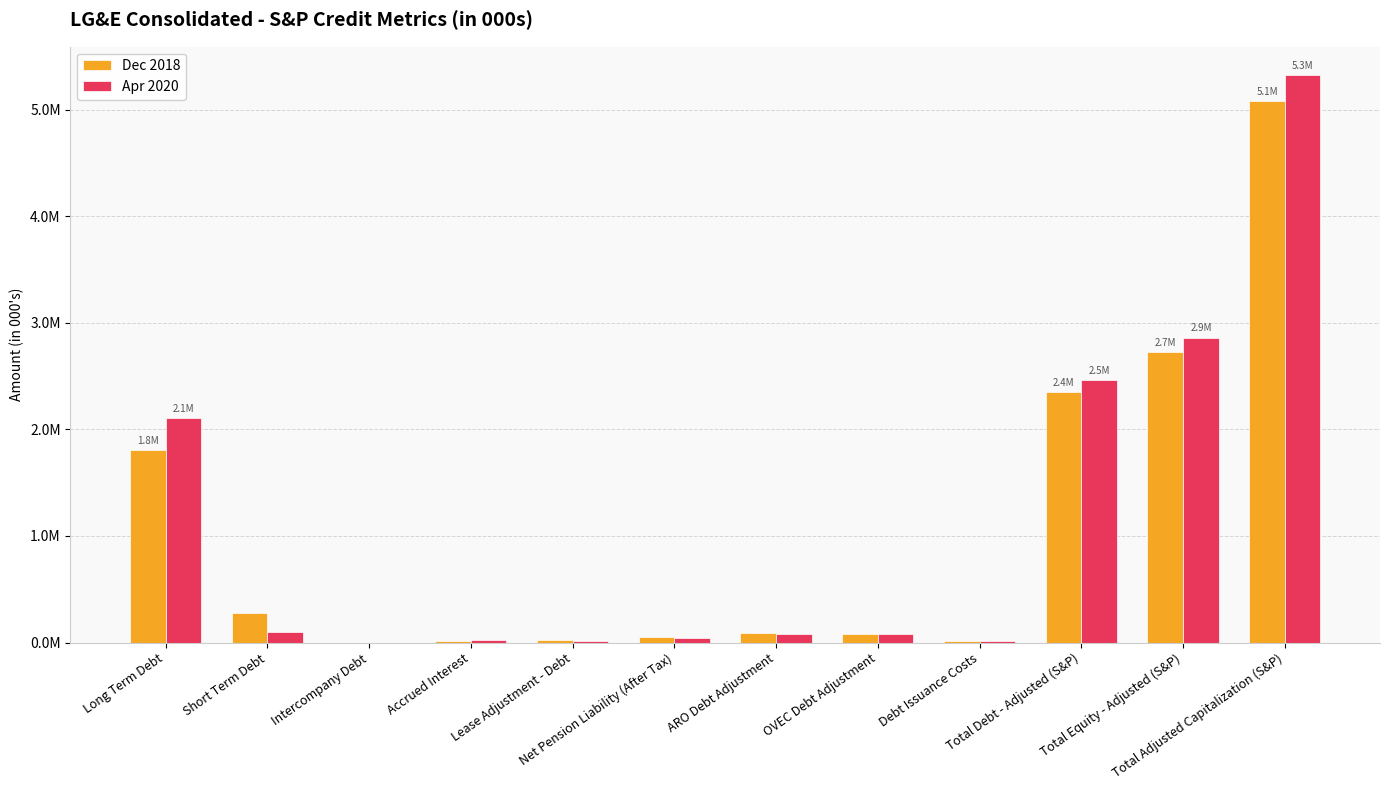

The value of Dec 2018 at Intercompany Debt is 0.0. True or false?

True